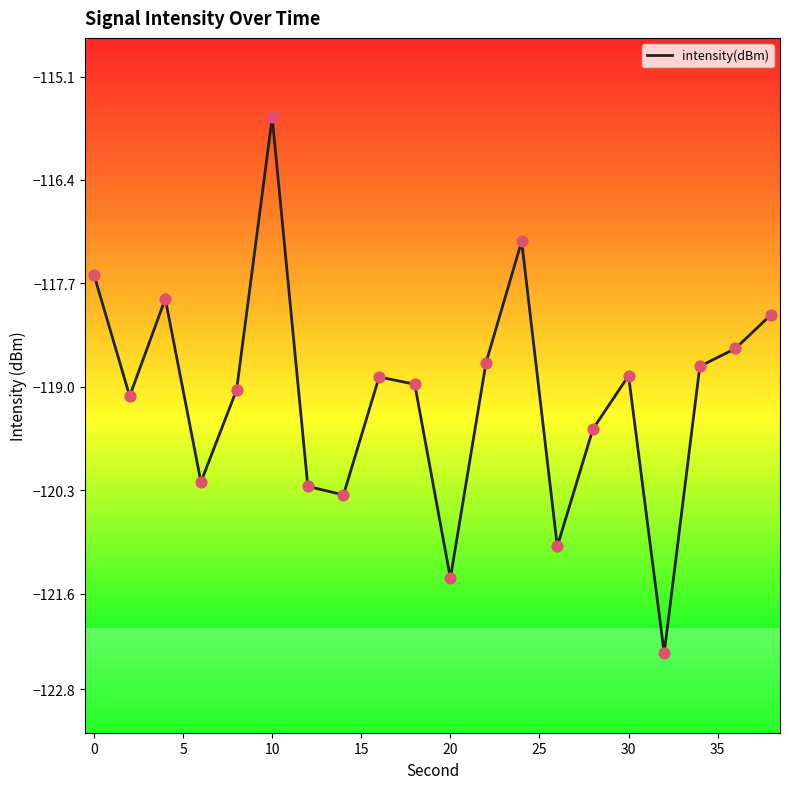

What is the difference between the maximum and minimum values?

6.7